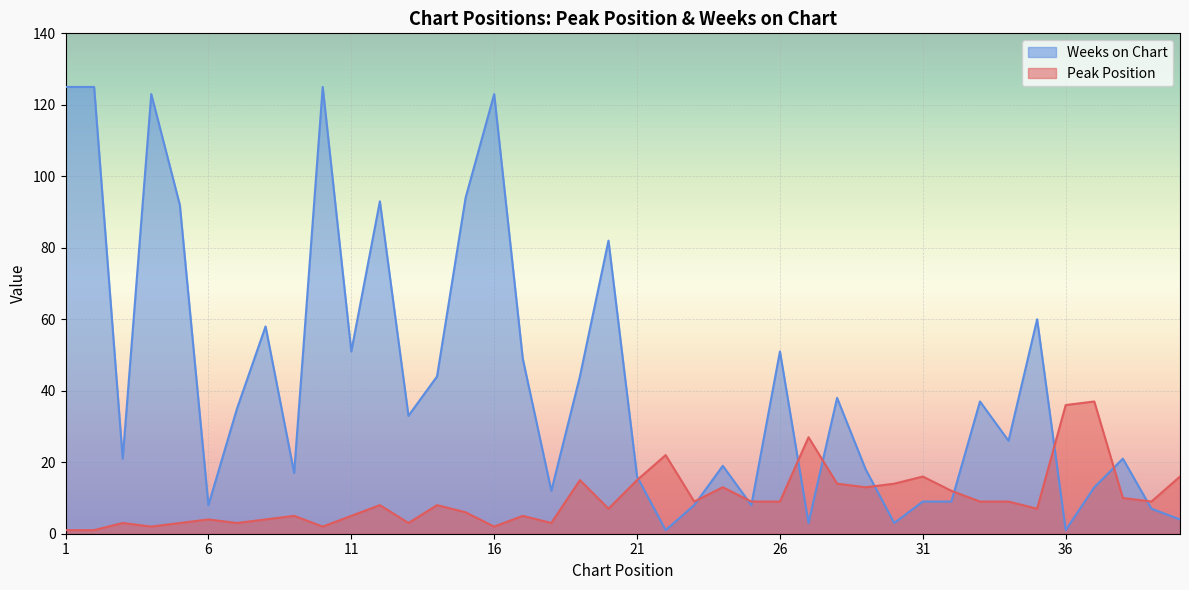

What are all the series names shown in the legend?

Weeks on Chart, Peak Position